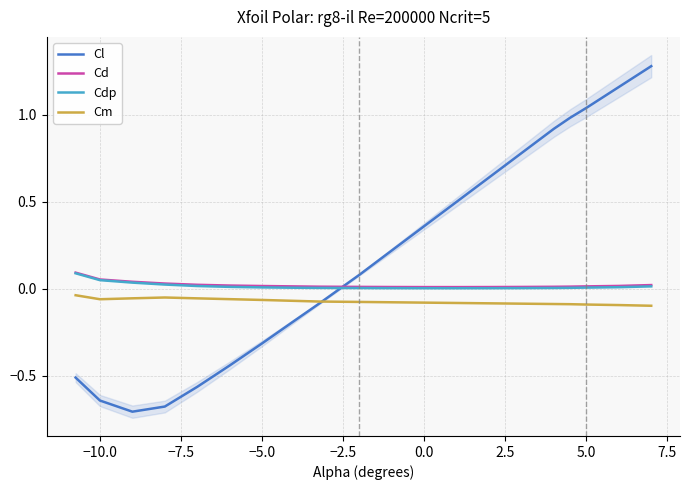

What is the difference between the maximum and minimum values in the Cdp series?

0.1